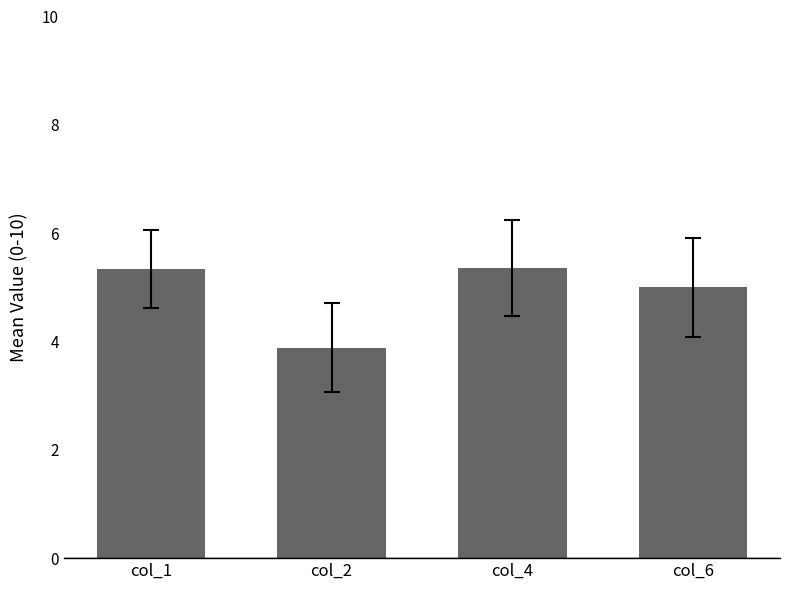

At which label is the value closest to 4?

col_2